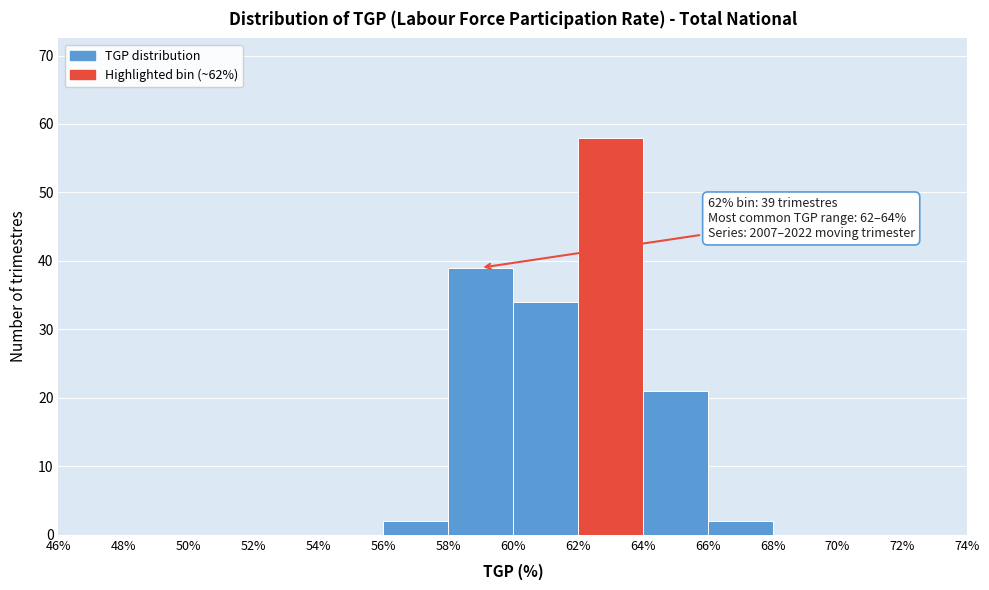

Which range on the x-axis has the tallest bar?

62% to 64%